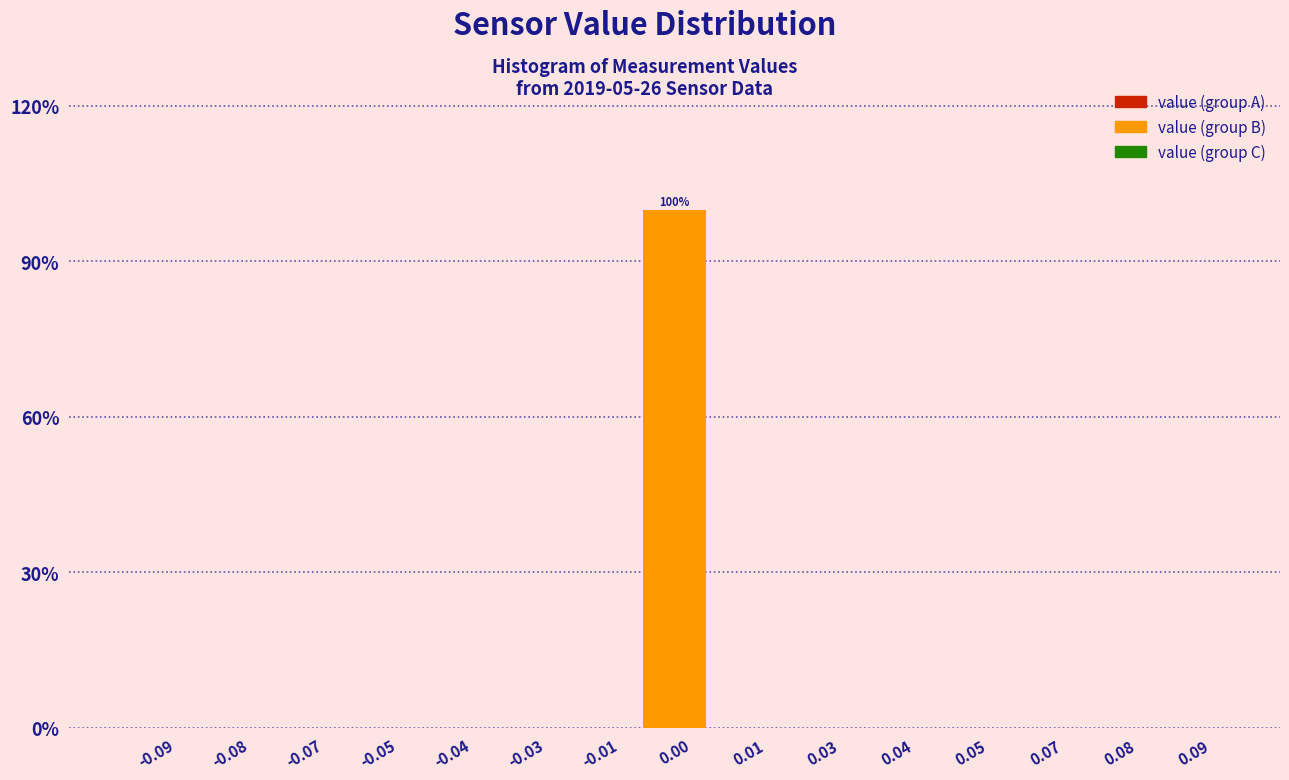

Reading left to right, transcribe all the data shown in this chart.

-0.09=0	-0.08=0	-0.07=0	-0.05=0	-0.04=0	-0.03=0	-0.01=0	0.00=100	0.01=0	0.03=0	0.04=0	0.05=0	0.07=0	0.08=0	0.09=0